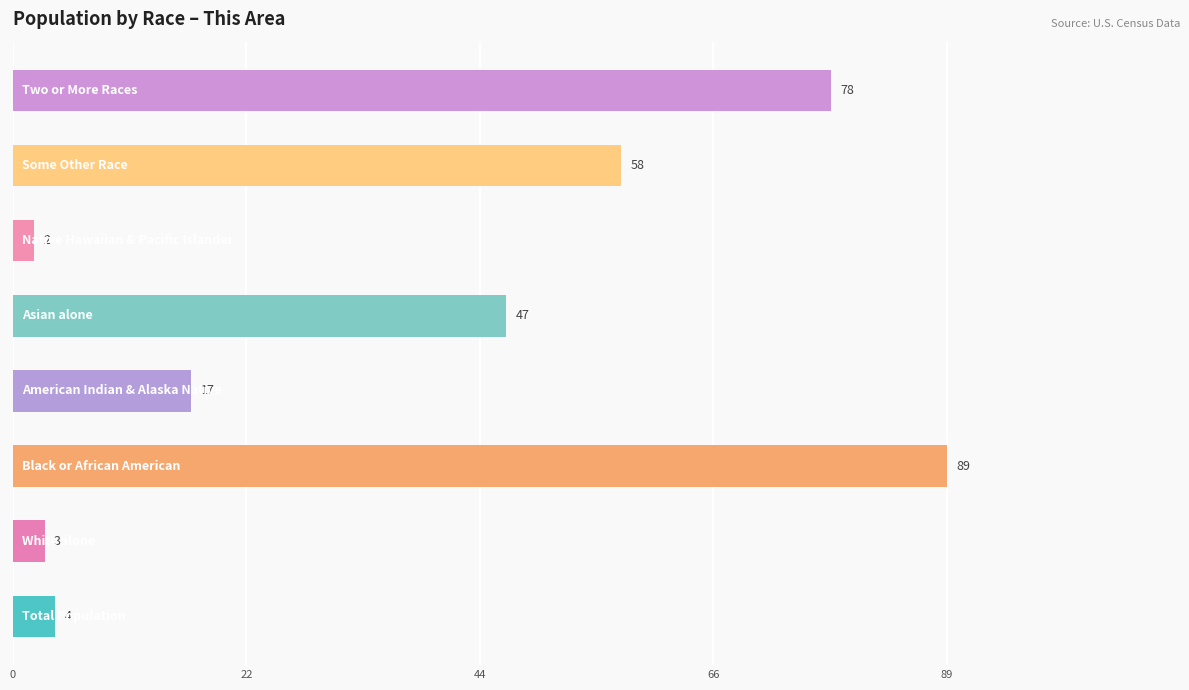

What is the maximum value shown in the chart?

89